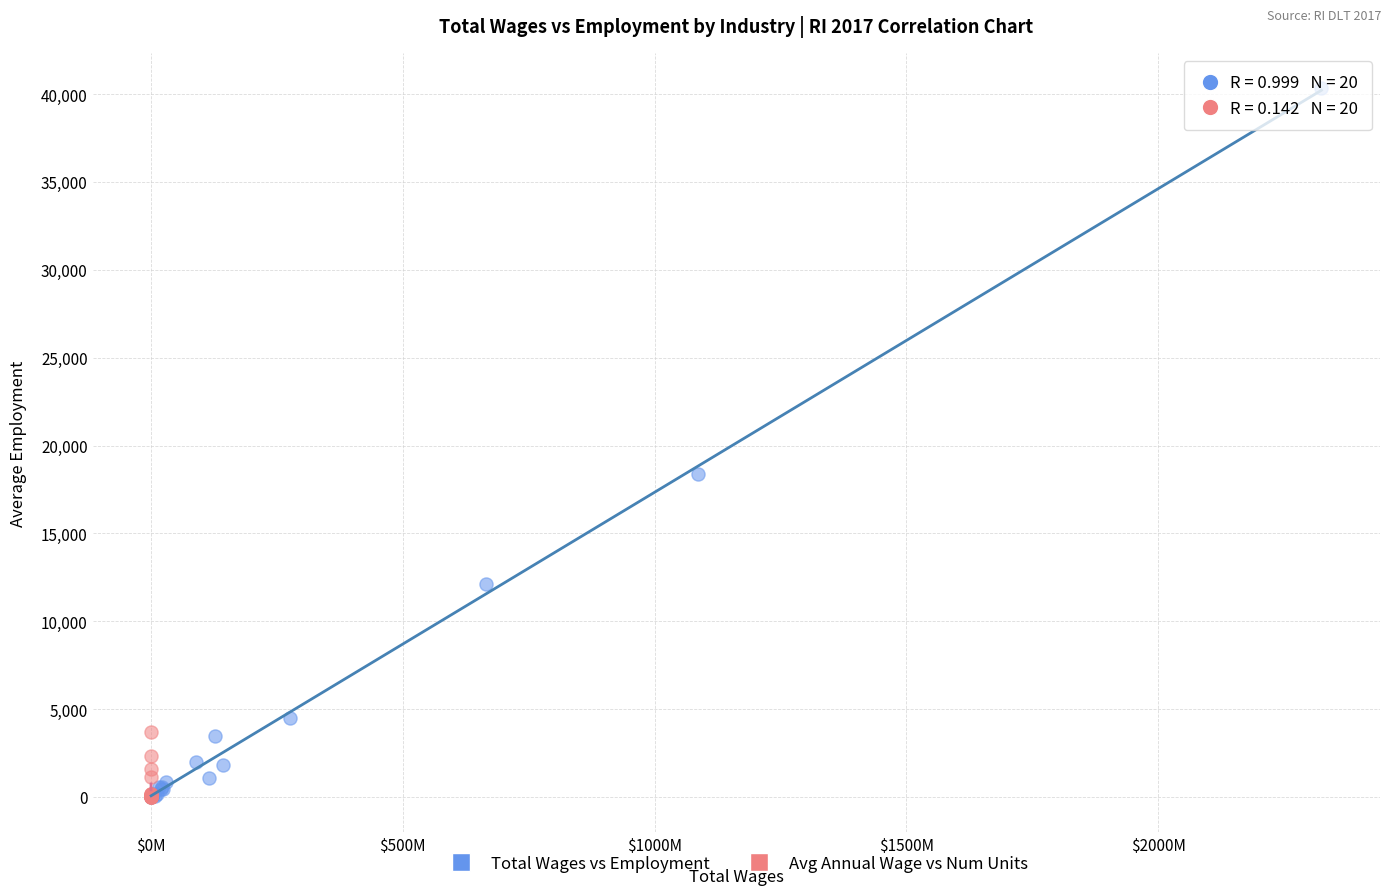

Which series has the largest Y range (max minus min)?

Total Wages vs Employment